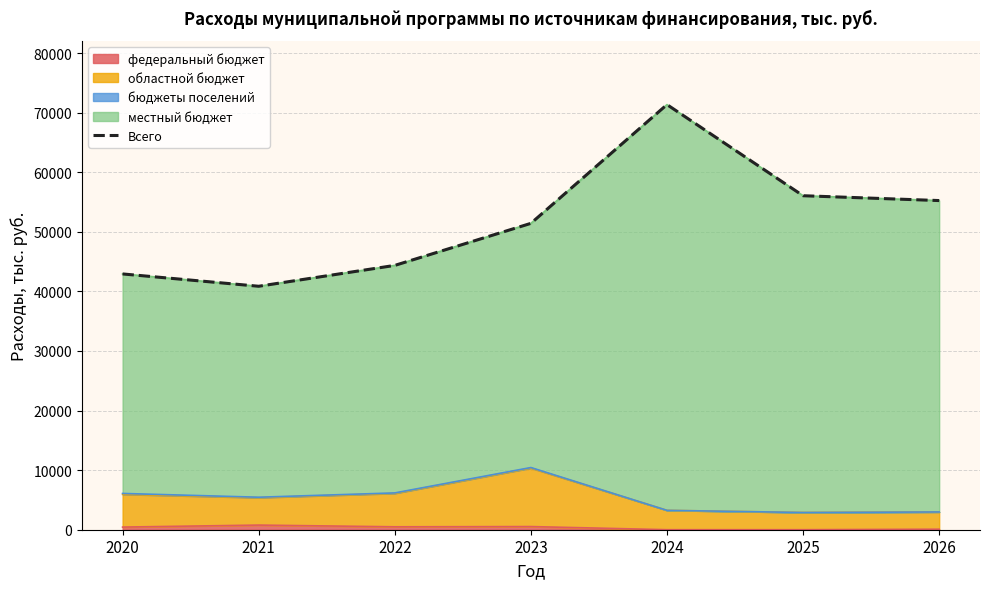

How many lines are shown in the chart?

1